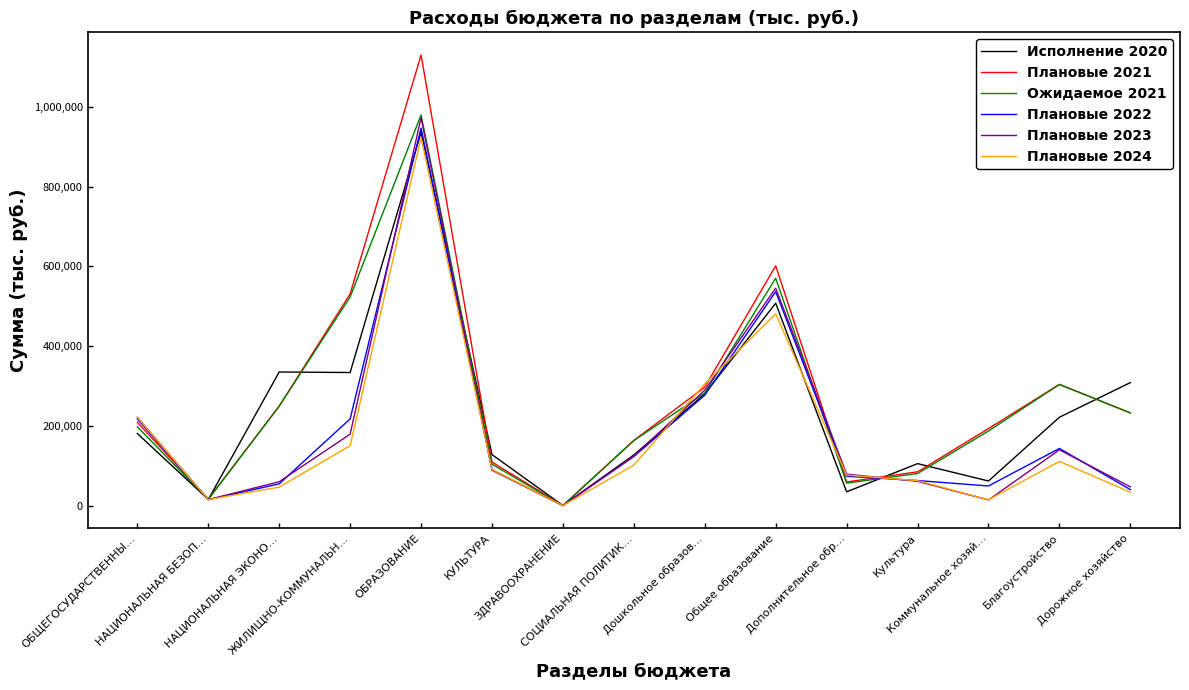

Which series has the widest spread of values?

Плановые 2021